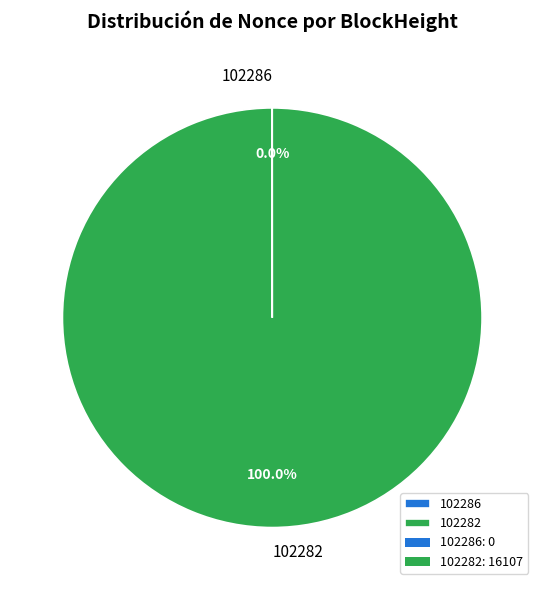

To the nearest percent, what is the difference between the largest and smallest slice percentages?

100%